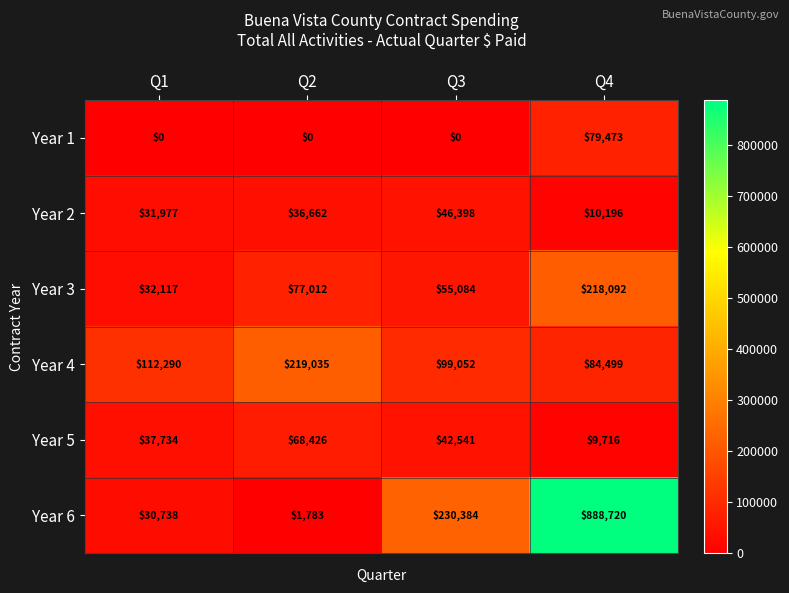

At Q3, list the series in order from smallest to largest.

Year 1, Year 5, Year 2, Year 3, Year 4, Year 6